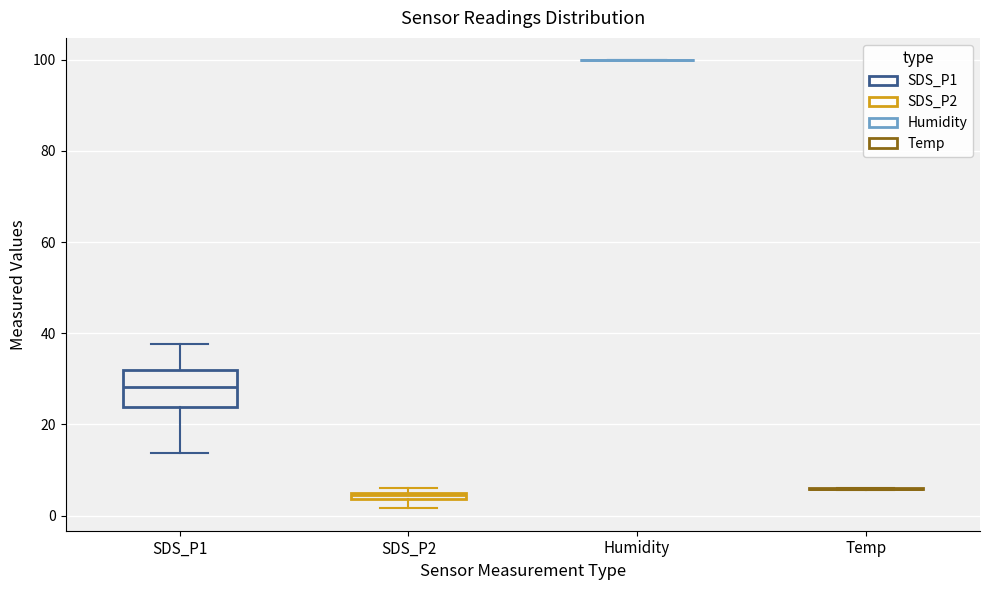

Which box is the tallest, from its lower edge to its upper edge?

SDS_P1